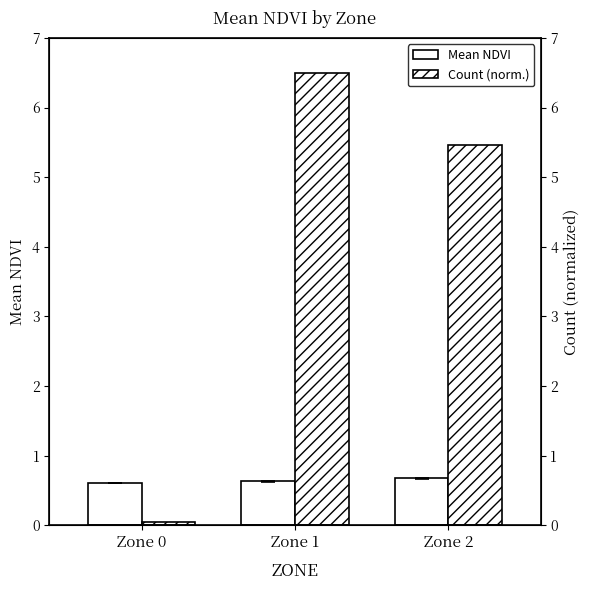

The Count (norm.) series shows 0.0 at Zone 0. True or false?

True